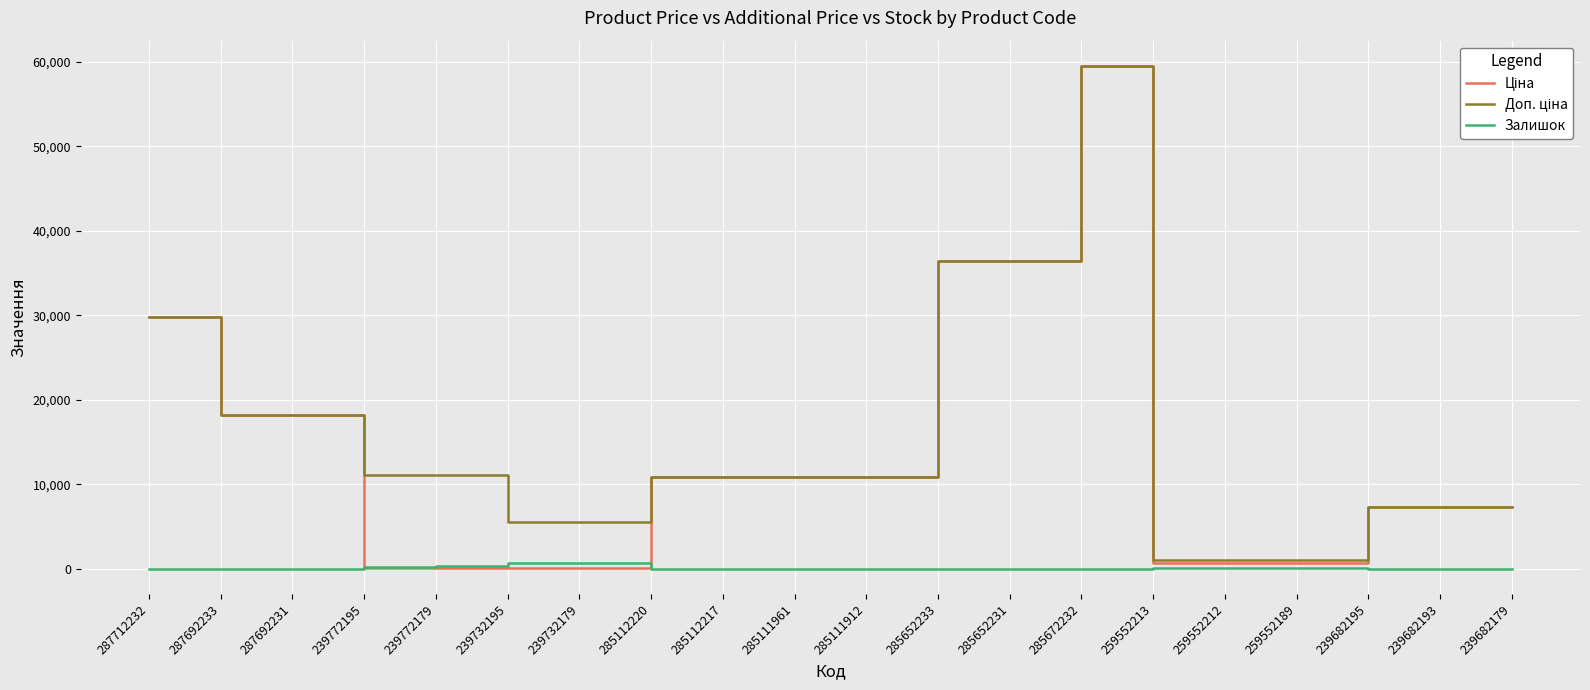

What position from the right is 239682195?

3